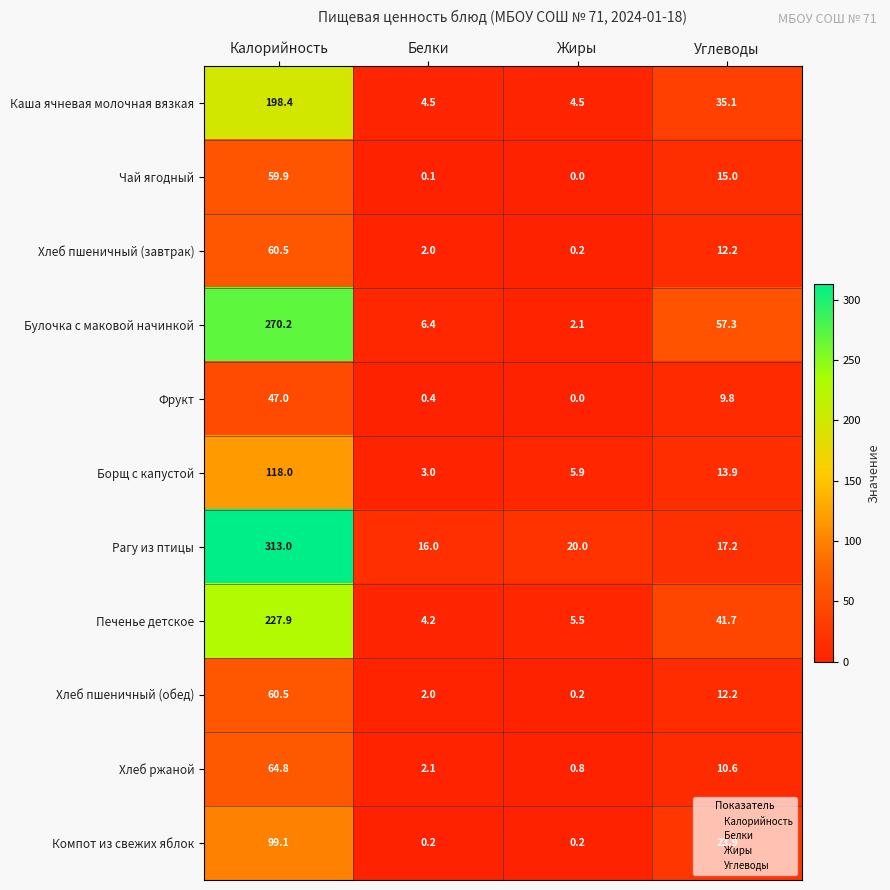

Which series has the widest spread of values?

Рагу из птицы